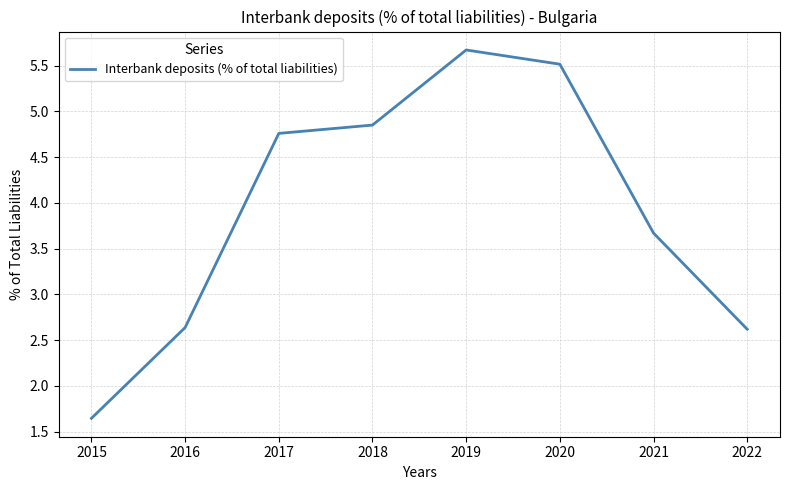

True or false: there are more than 0 points higher than both neighbors.

True